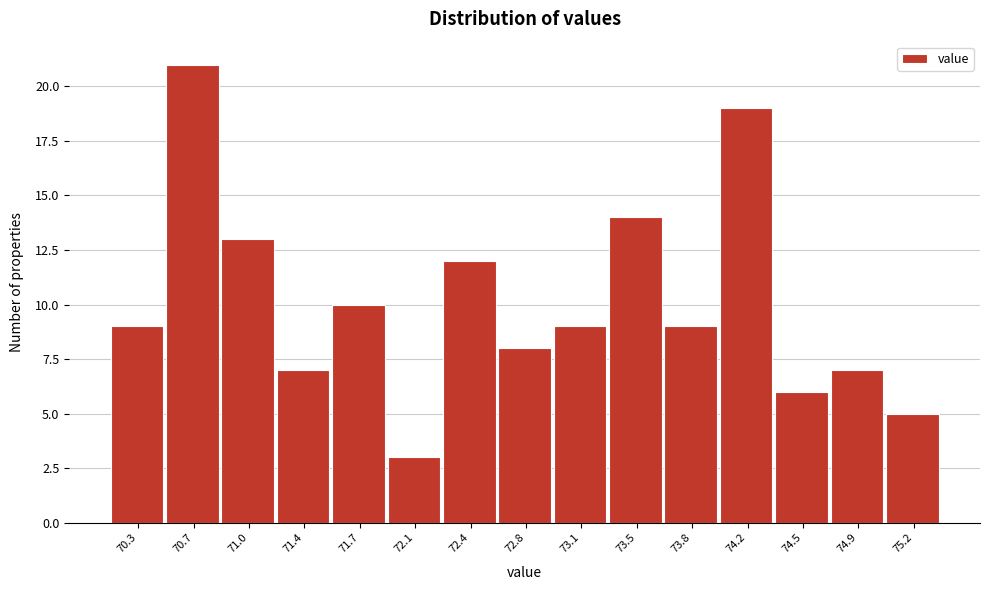

Reading left to right, what are all the values shown in this chart?

9	21	13	7	10	3	12	8	9	14	9	19	6	7	5